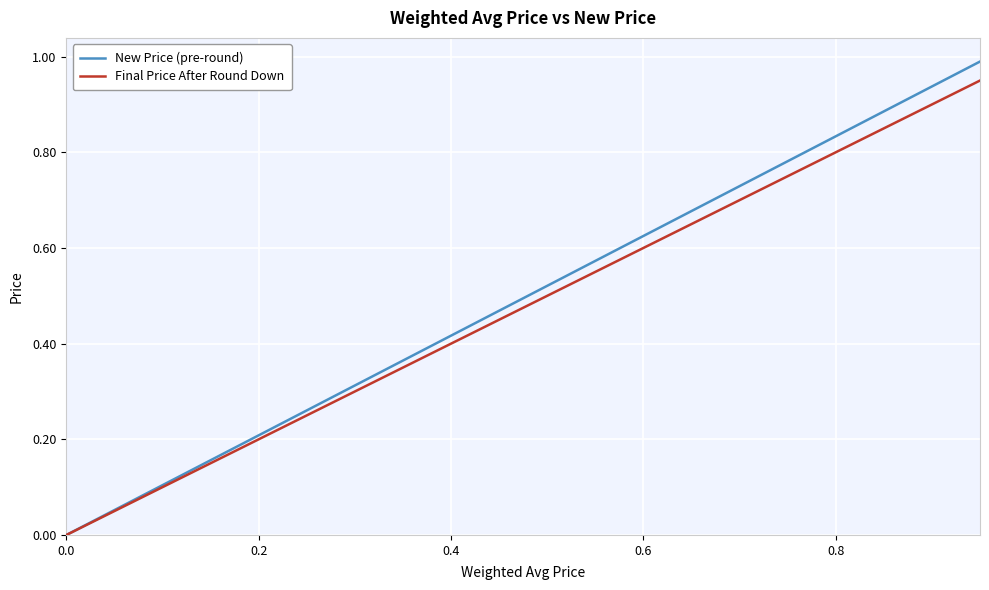

Which series has the widest spread of values?

New Price (pre-round)